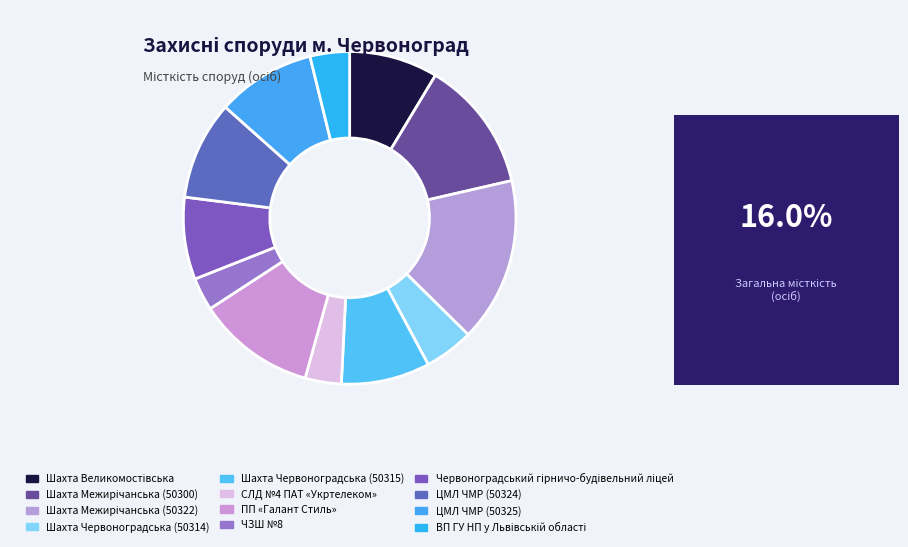

Is it true that ЧЗШ №8 is 3% of the pie?

True